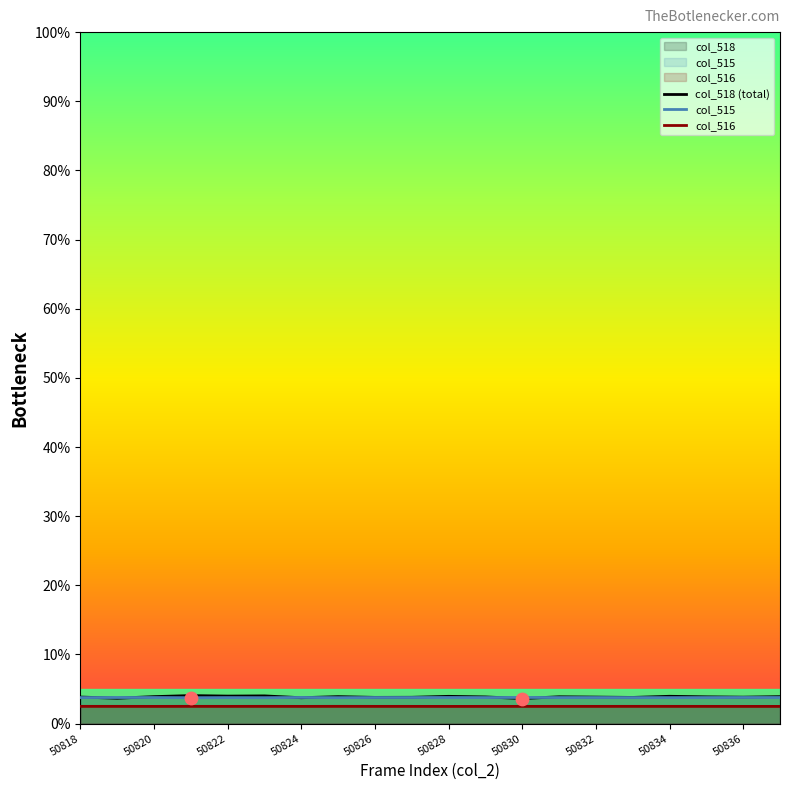

Which series reaches the minimum Y coordinate?

col_516